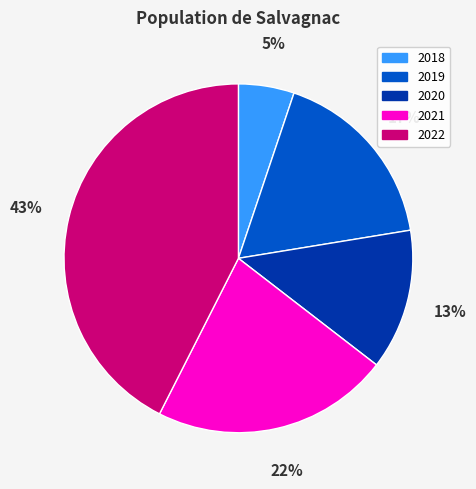

How many segments does this pie chart have?

5